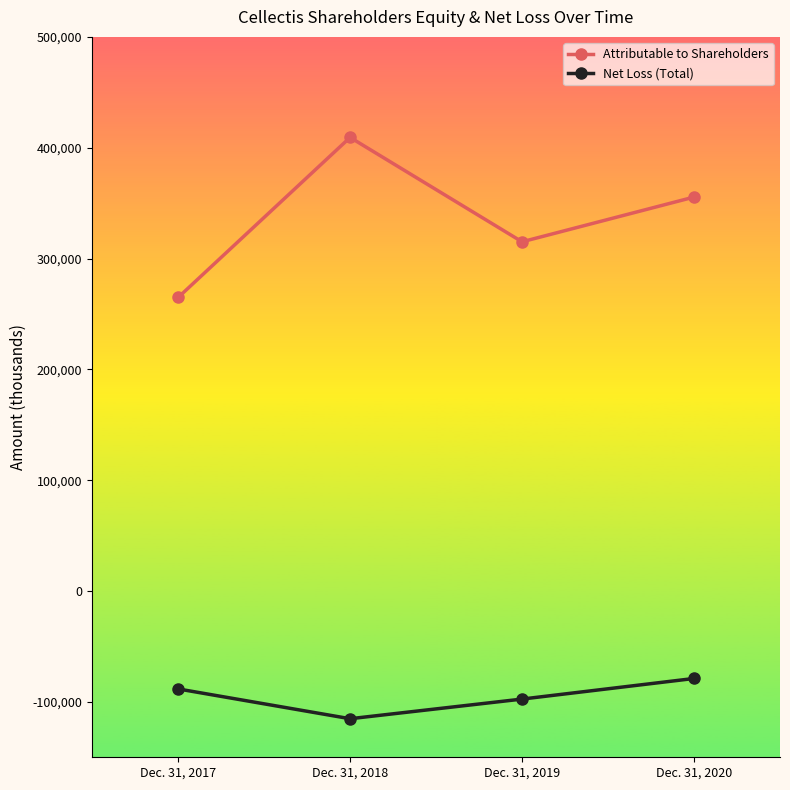

True or false: Net Loss (Total) has a value of -140996 at Dec. 31, 2020.

False